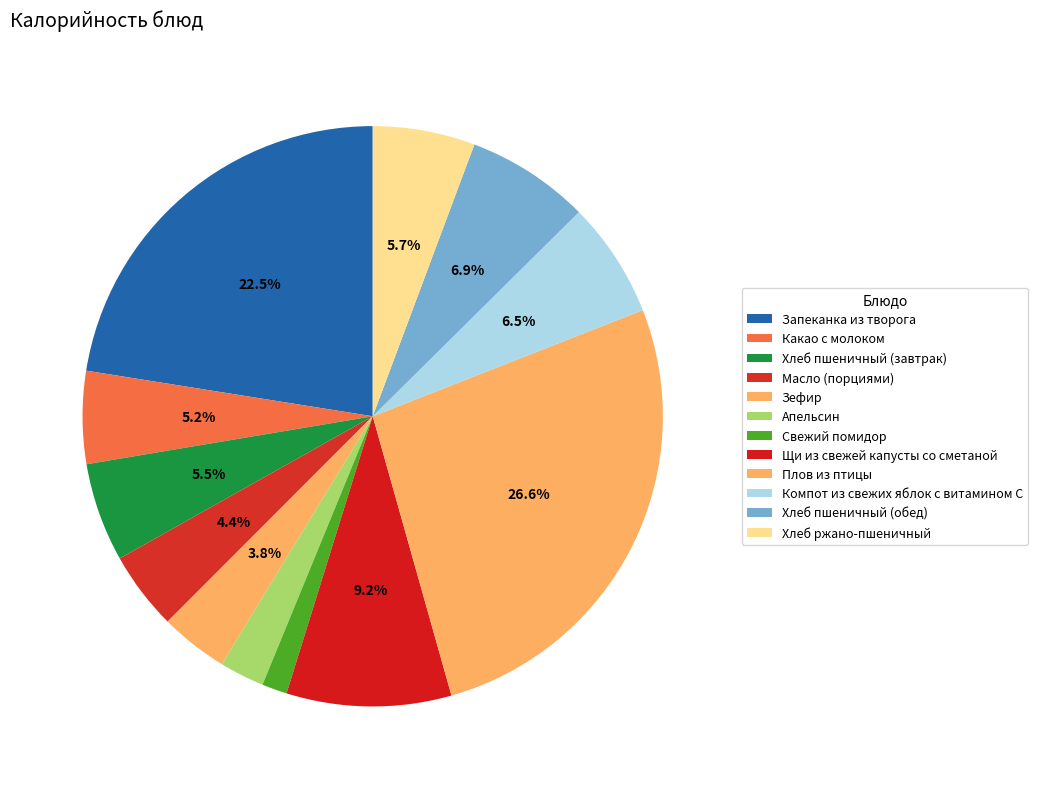

What is the smallest slice in the pie chart?

Свежий помидор